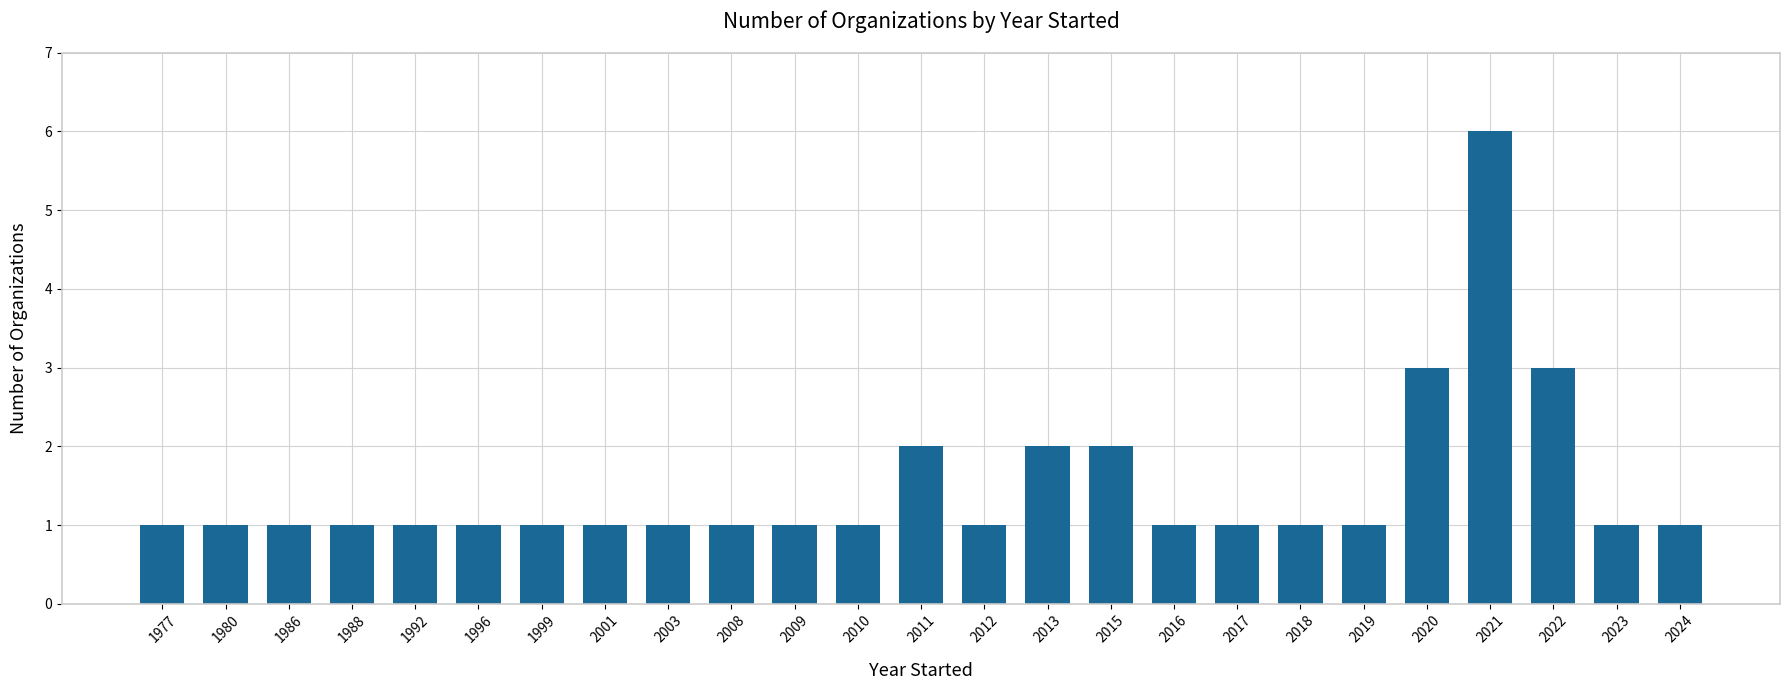

What is the difference between the maximum and second lowest values?

5